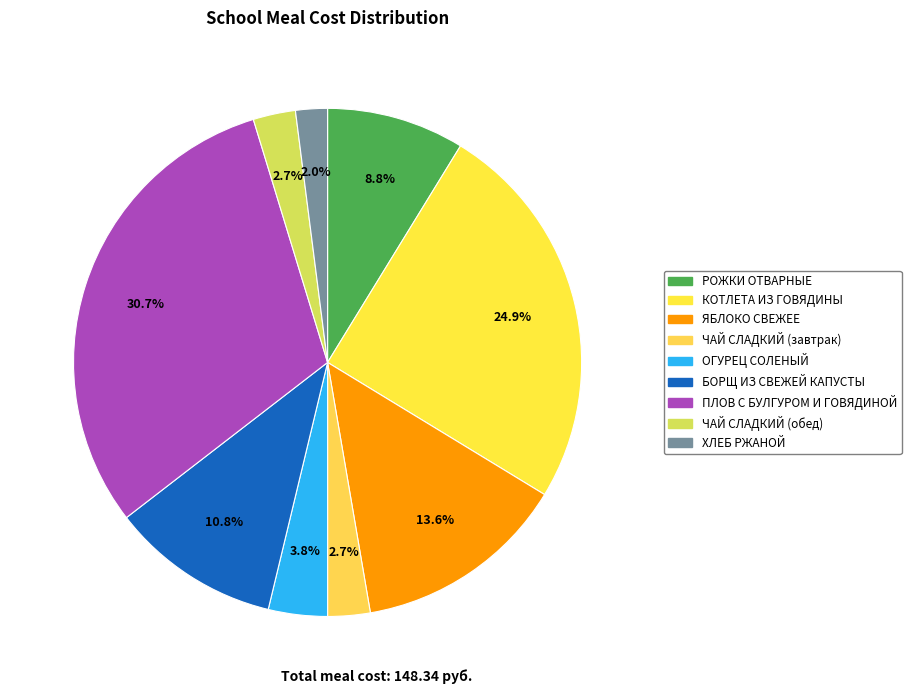

How many segments does this pie chart have?

9